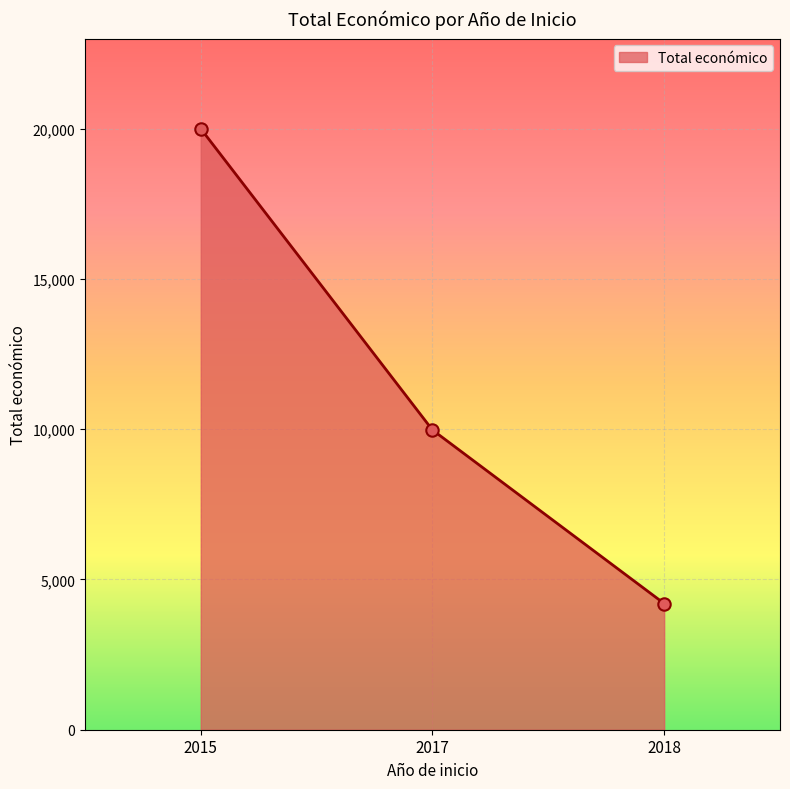

Which has a higher value, 2018 or 2017?

2017